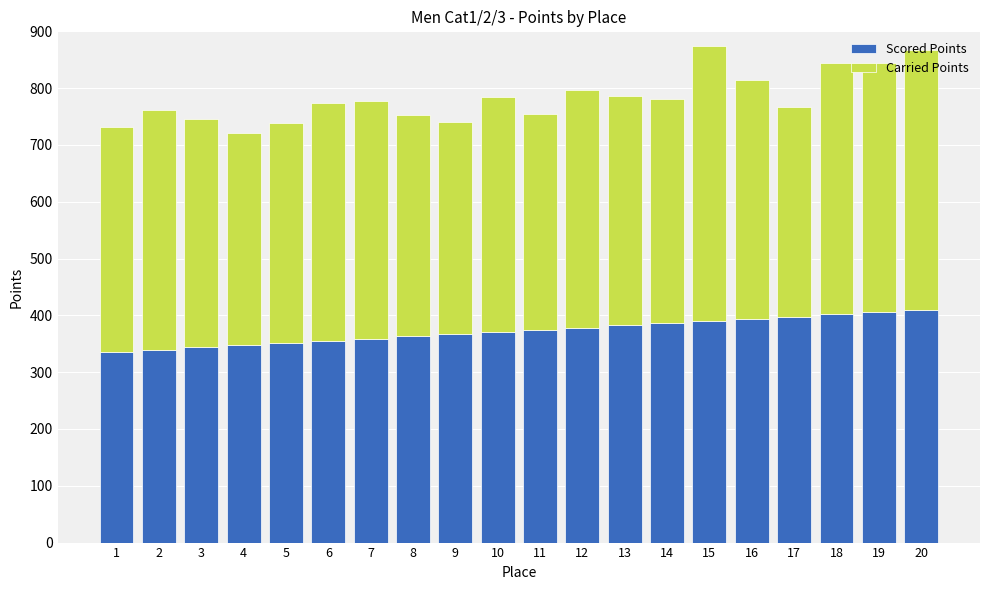

What is the total value across all series at 12?

796.0